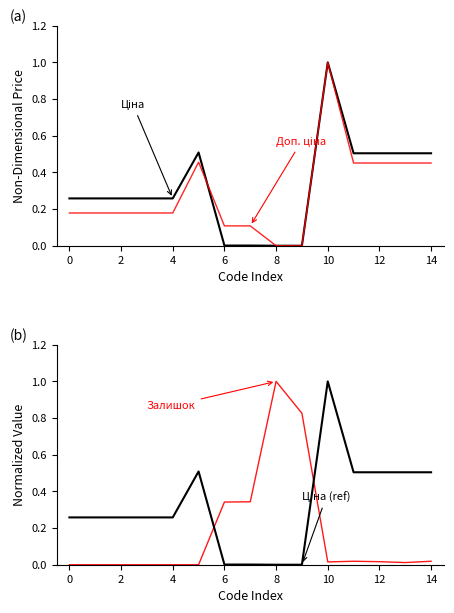

What is the sum of all Залишок values?

2.6